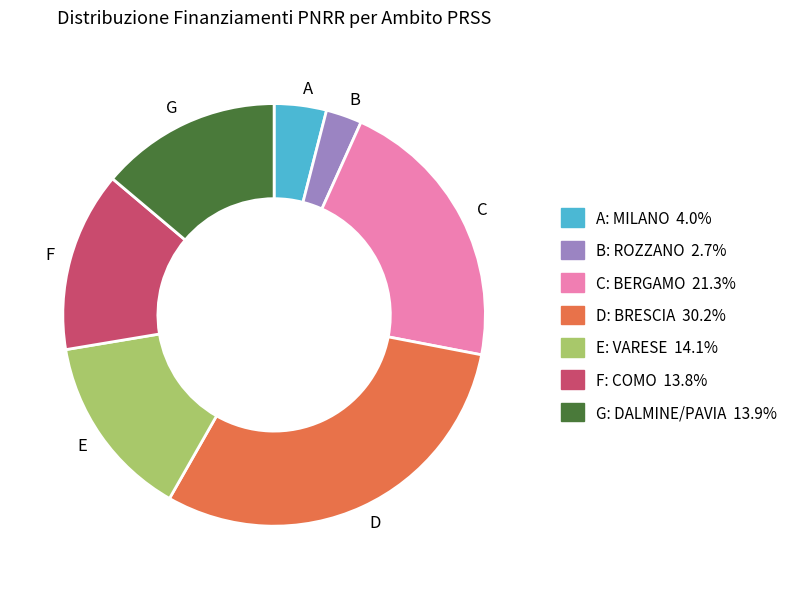

Combined, do E and C account for over 50%?

No